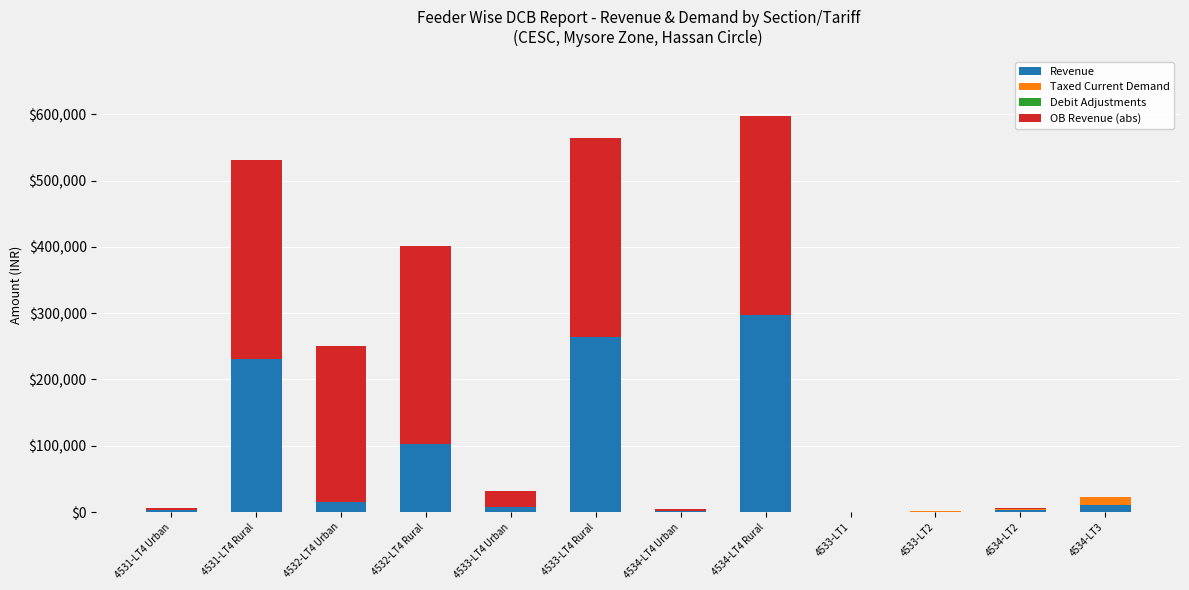

At which label is Revenue closest to 148821?

4532-LT4 Rural